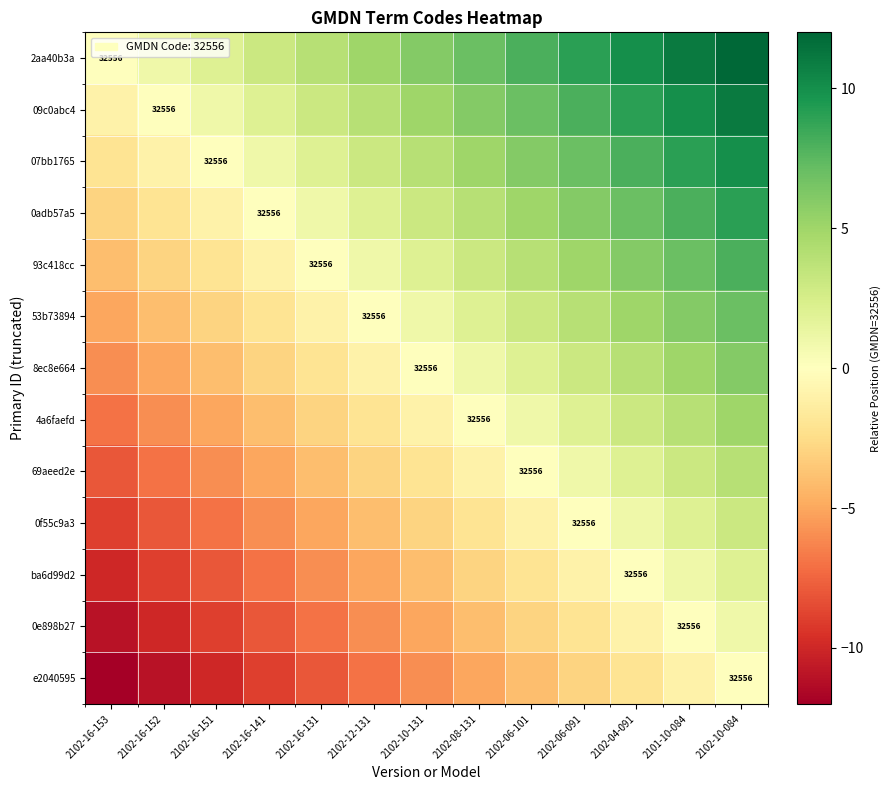

What is the smallest value displayed?

-12